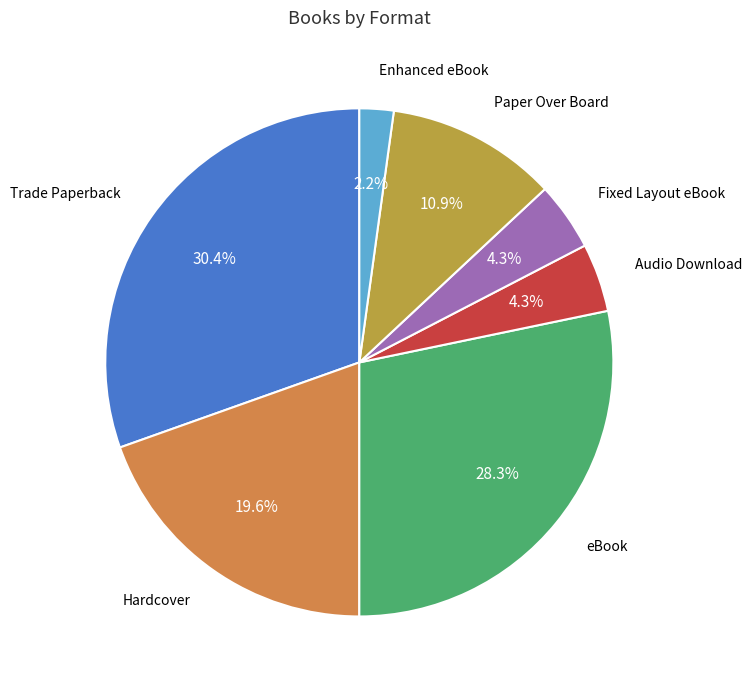

Does any single category account for the majority?

No